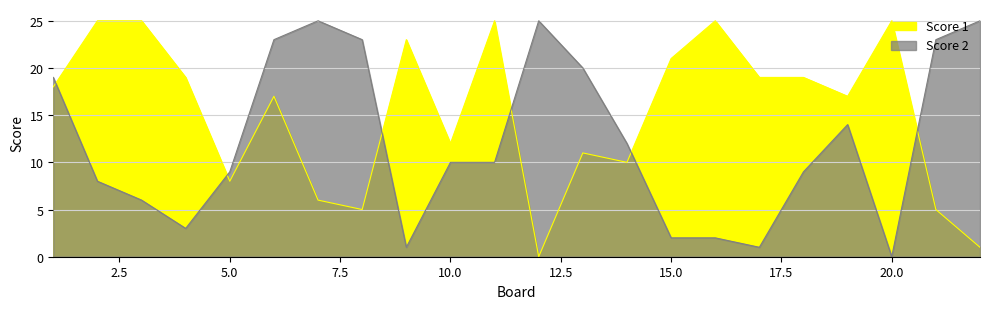

How many values in the Score 1 series are below 18?

11